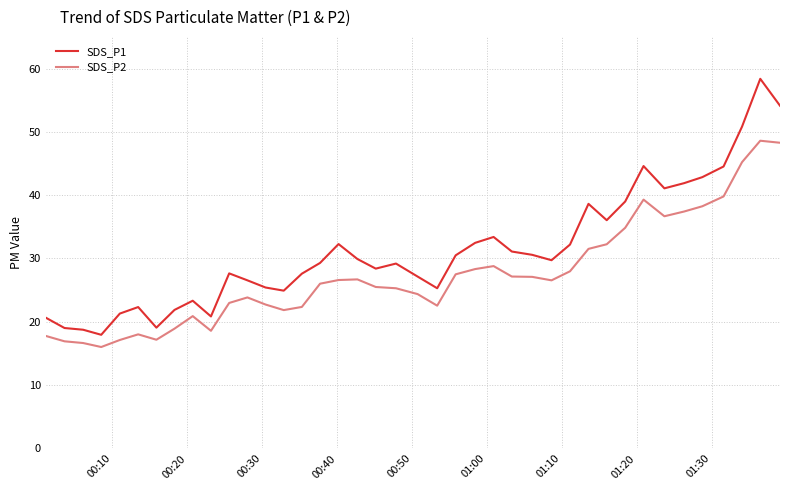

Which series has the largest range (max minus min)?

SDS_P1